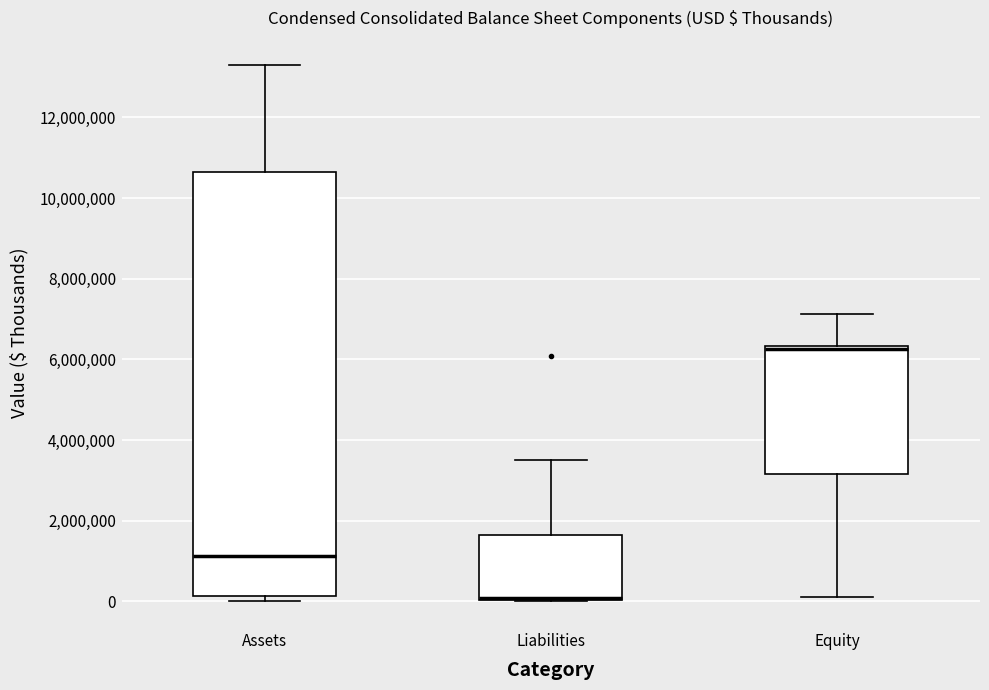

Which box is the tallest, from its lower edge to its upper edge?

Assets